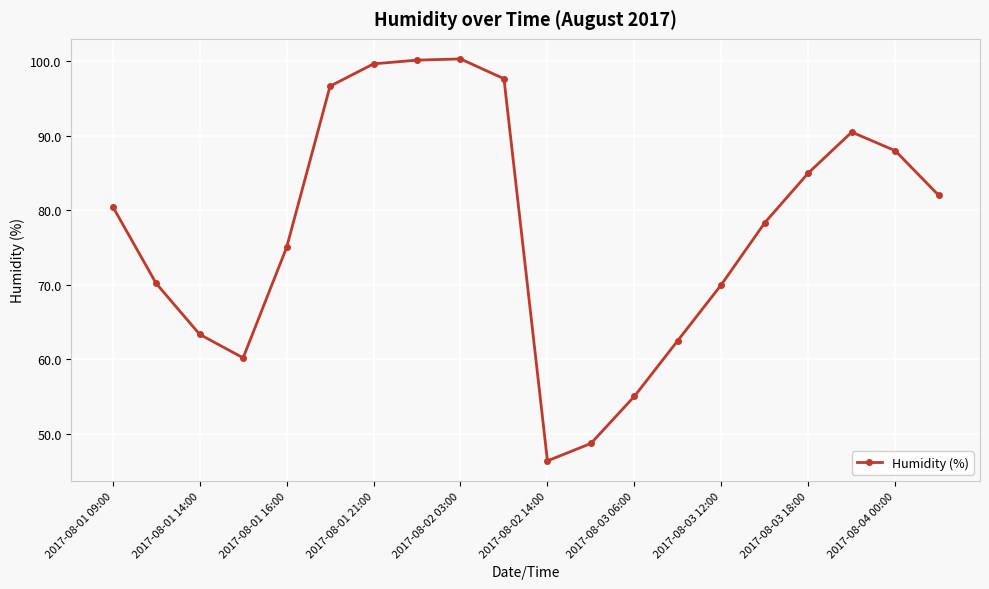

What is the greatest value displayed?

100.3